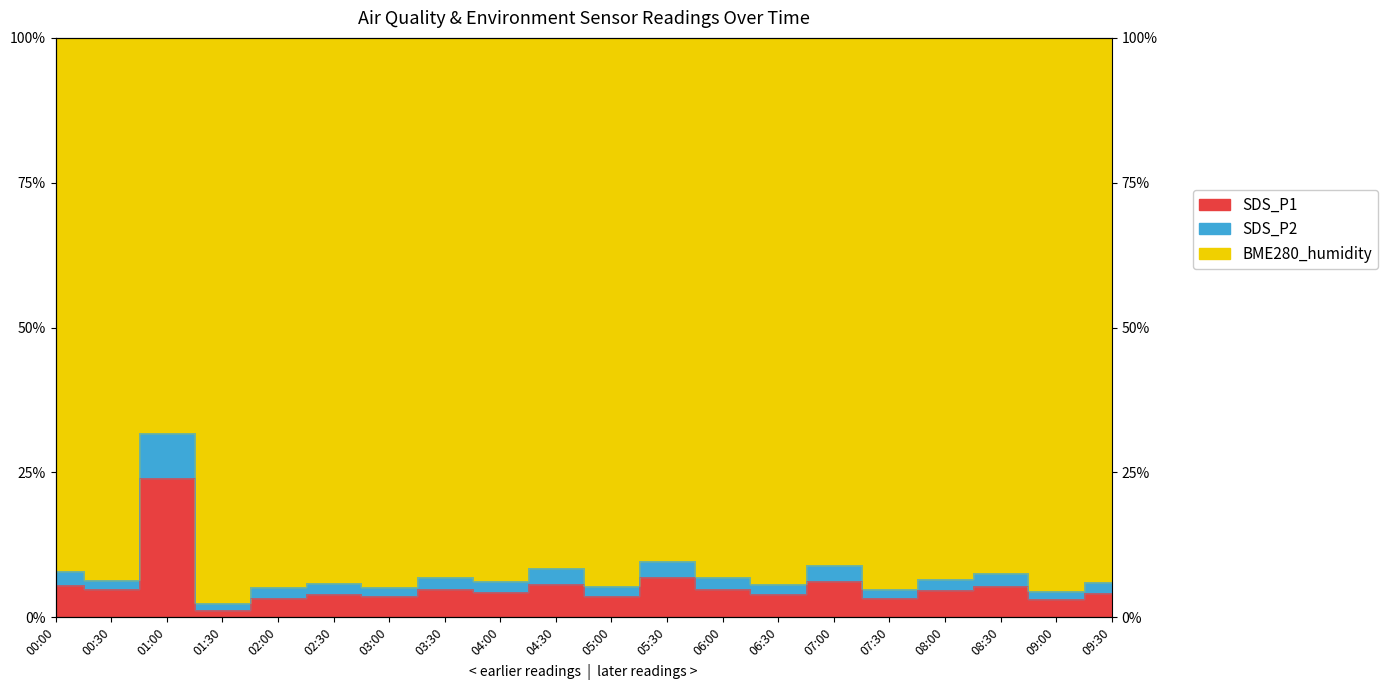

What is the difference between the SDS_P1 values at 05:00 and 01:30?

2.5